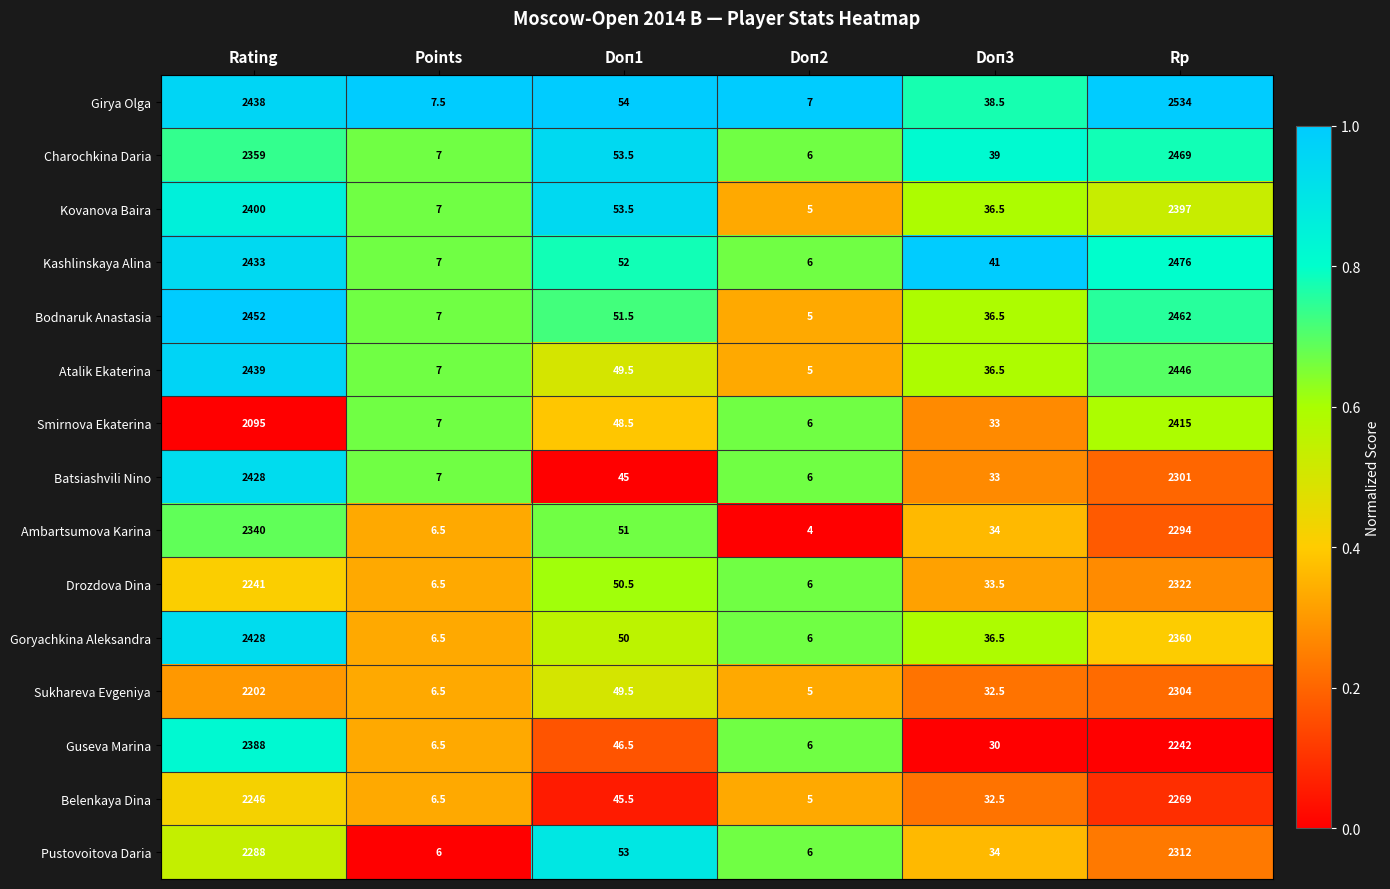

How many data points does each series have?

6